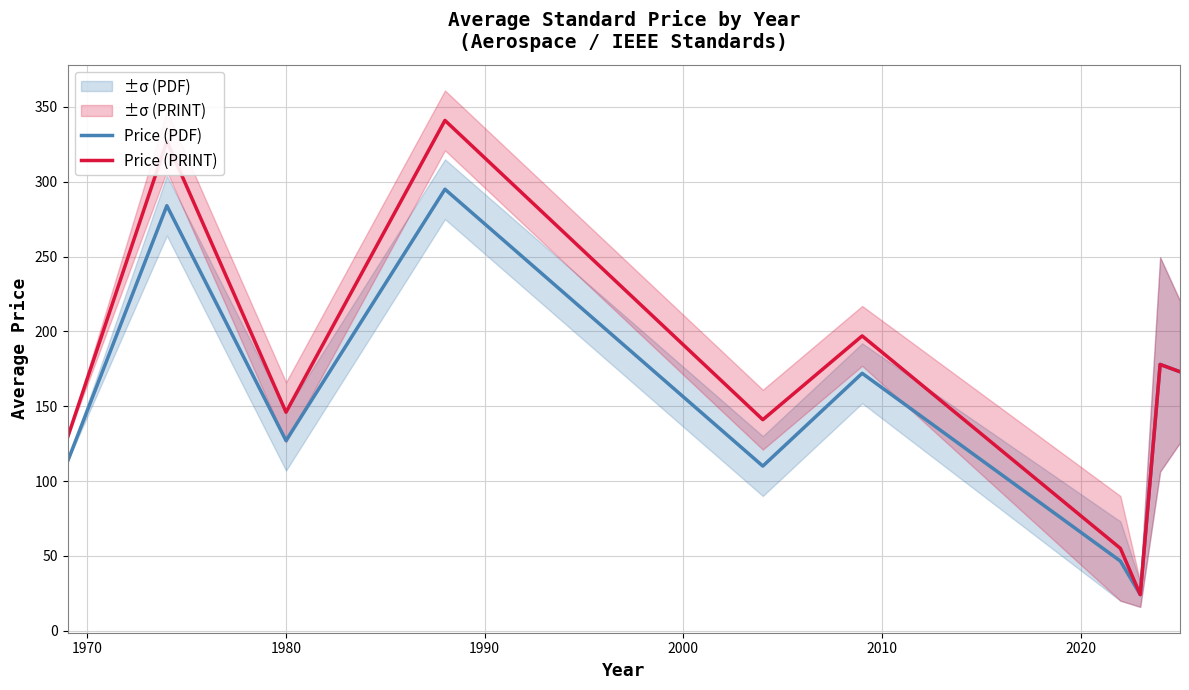

True or false: Price (PRINT) and Price (PDF) cross at least once.

False